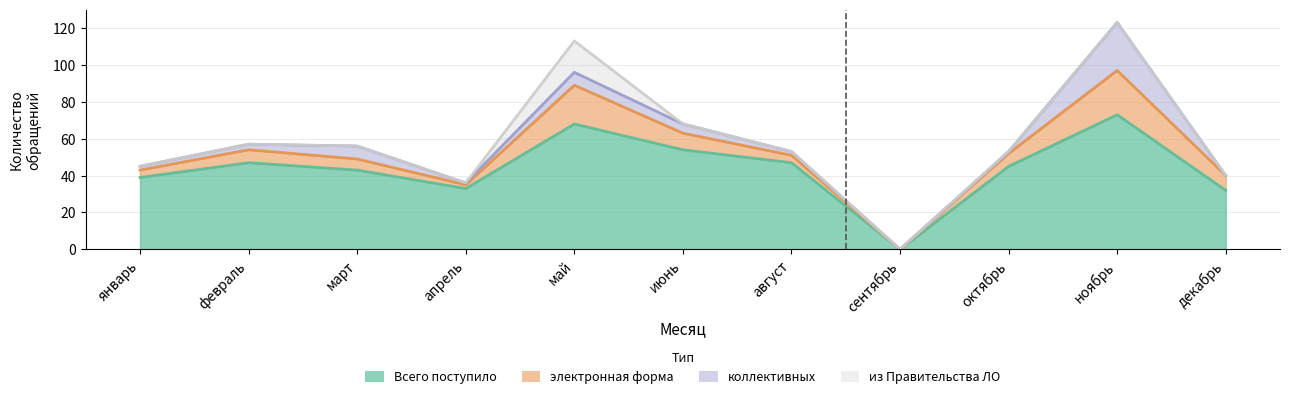

How many positive values does the Всего поступило series have?

10